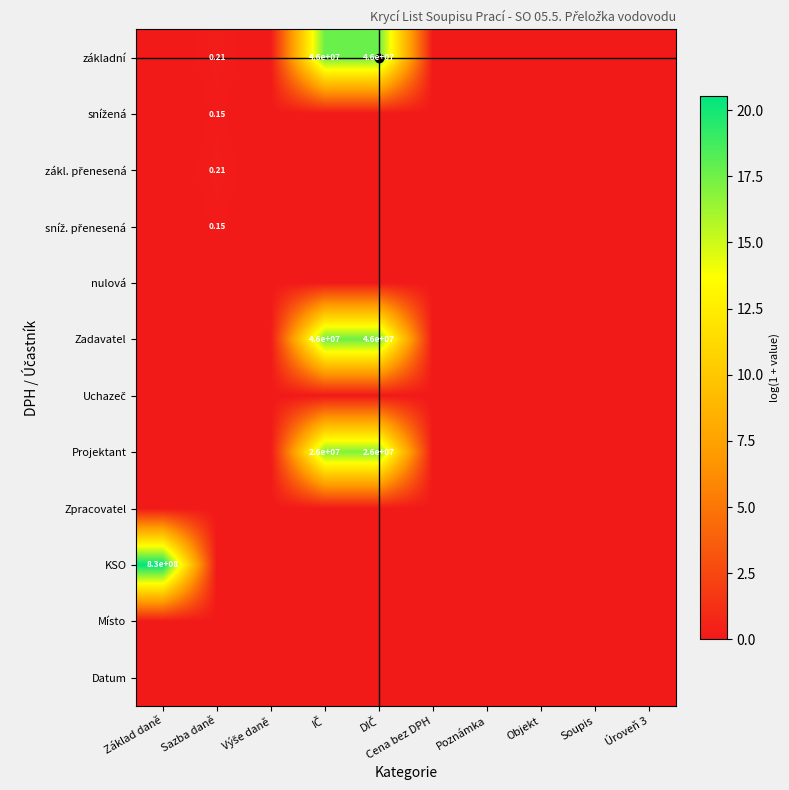

Which series has the largest total across all categories?

základní